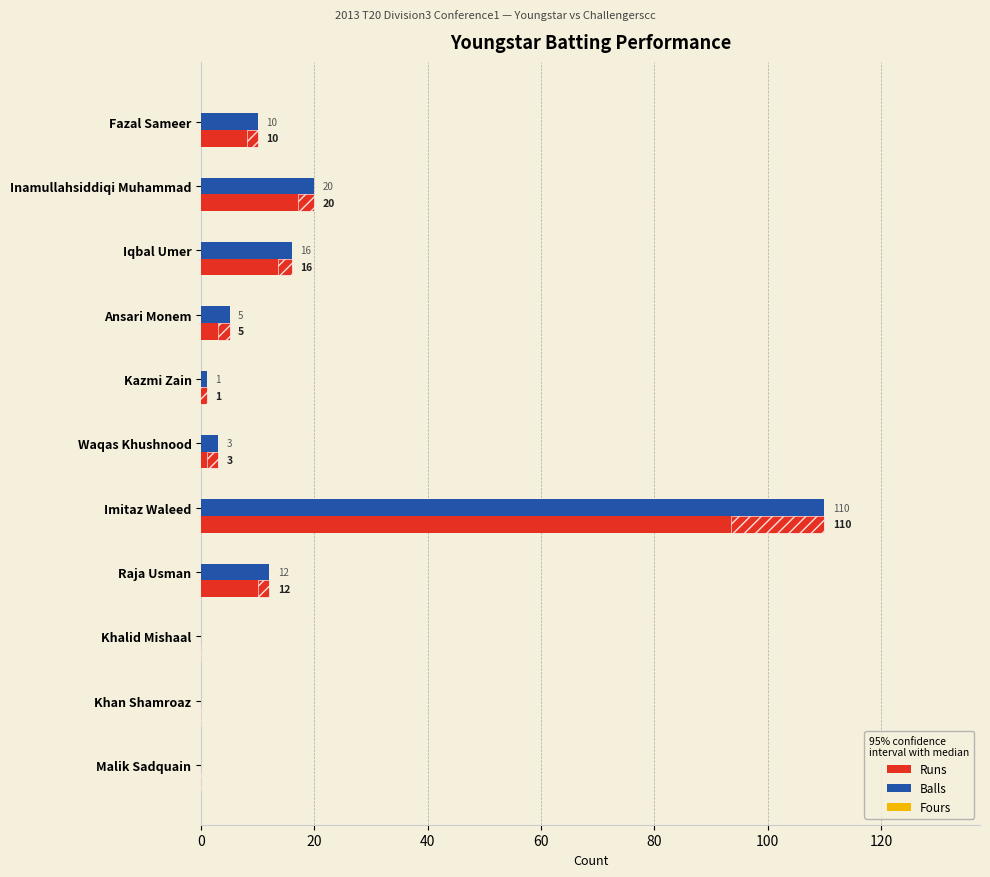

What is the sum of all Balls values?

177